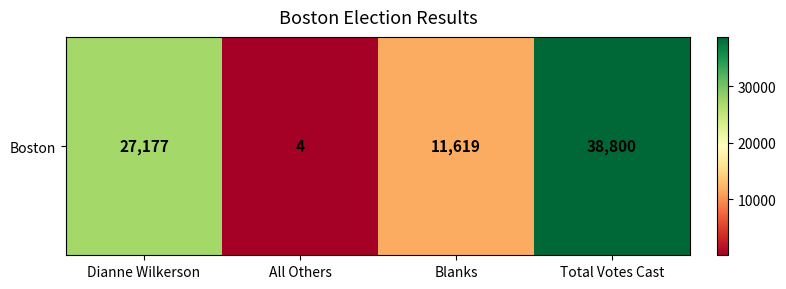

The chart shows a value of 38800 at Total Votes Cast. True or false?

True